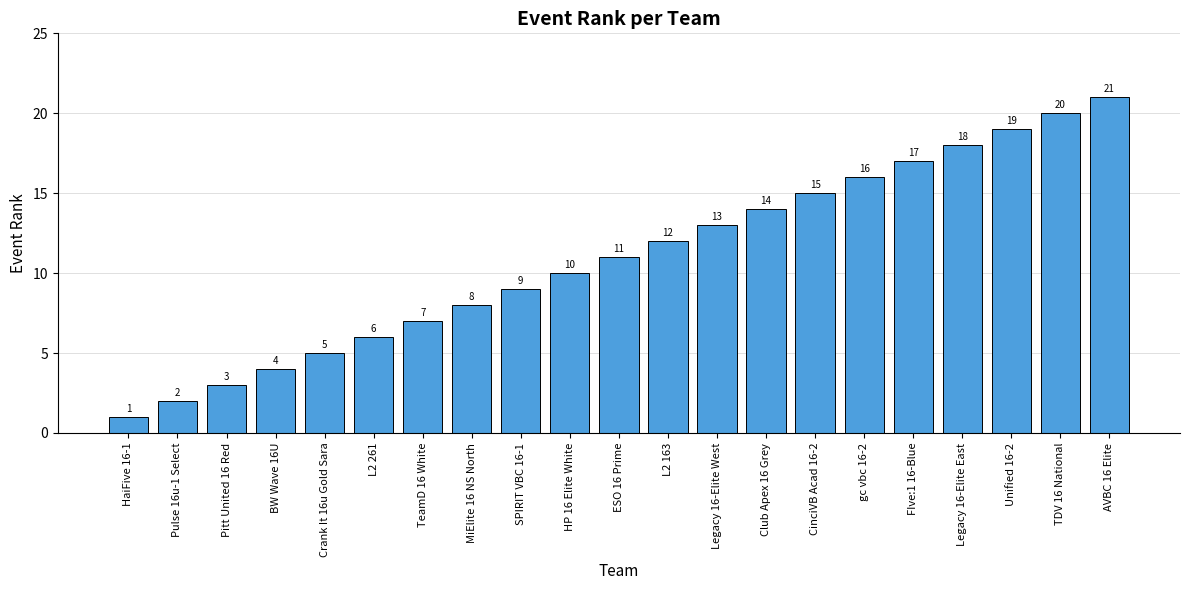

What is the difference between the second highest and second lowest values?

18